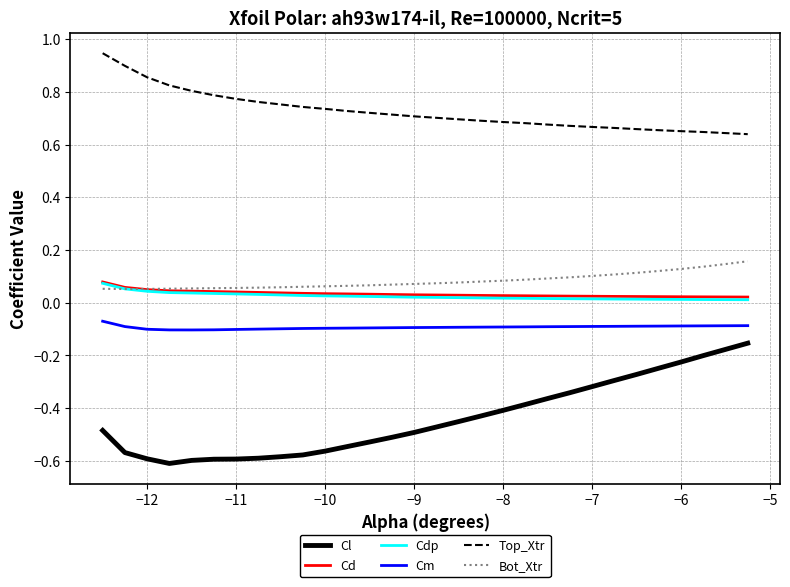

Is this an area chart (filled region under the line)?

No